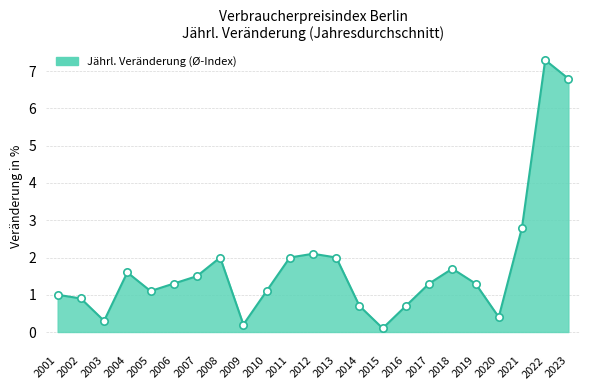

Between 2022 and 2021, which is larger?

2022